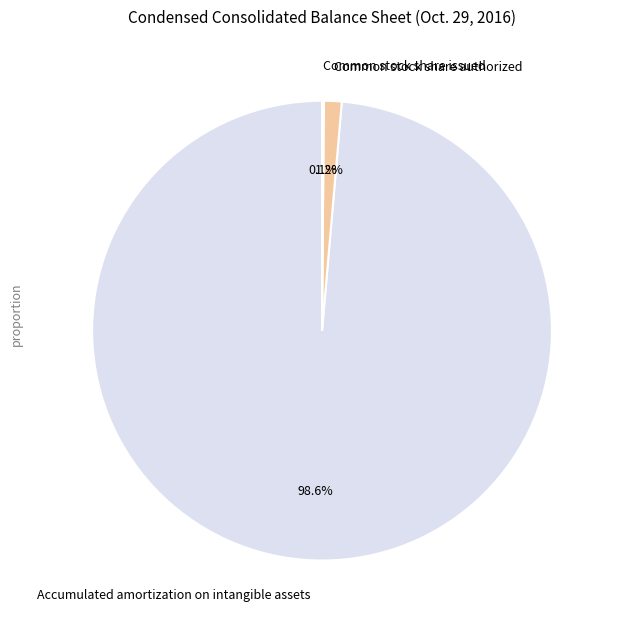

To the nearest percent, what is the difference between the largest and smallest slice percentages?

99%